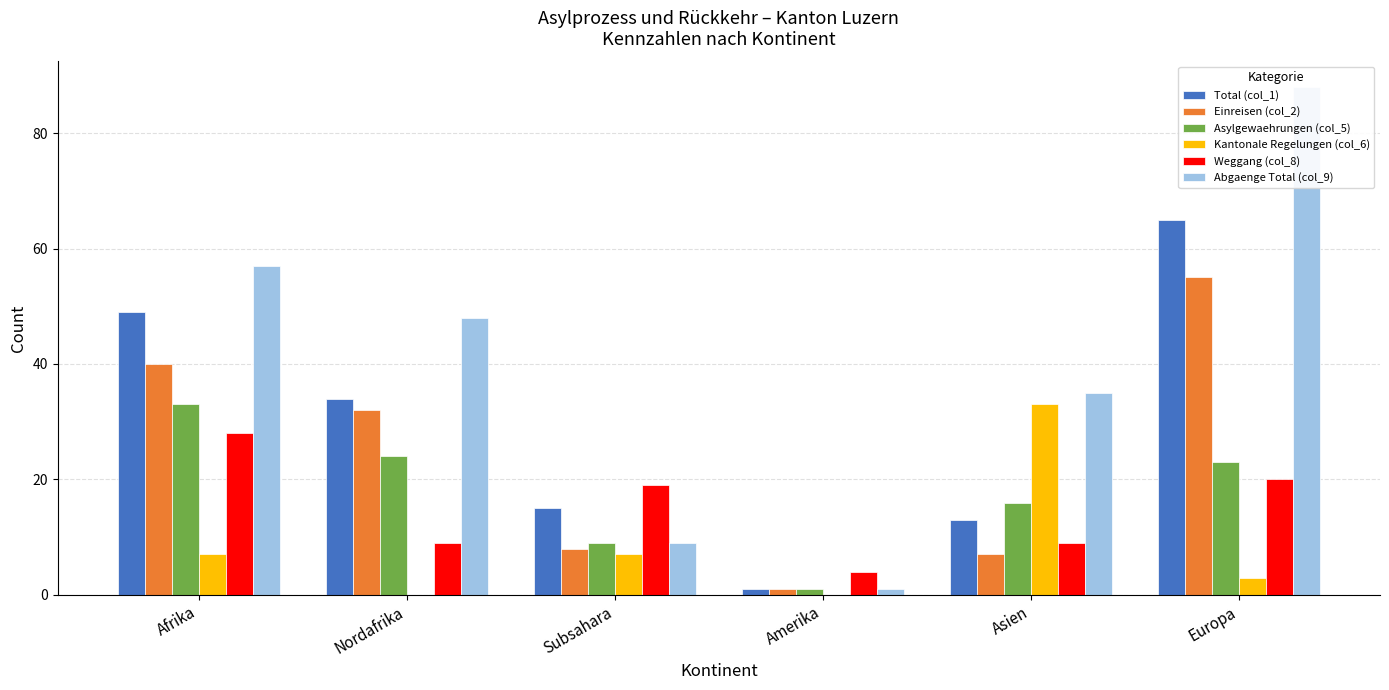

Rank the series by their maximum value, from lowest to highest.

Weggang (col_8), Asylgewaehrungen (col_5), Kantonale Regelungen (col_6), Einreisen (col_2), Total (col_1), Abgaenge Total (col_9)